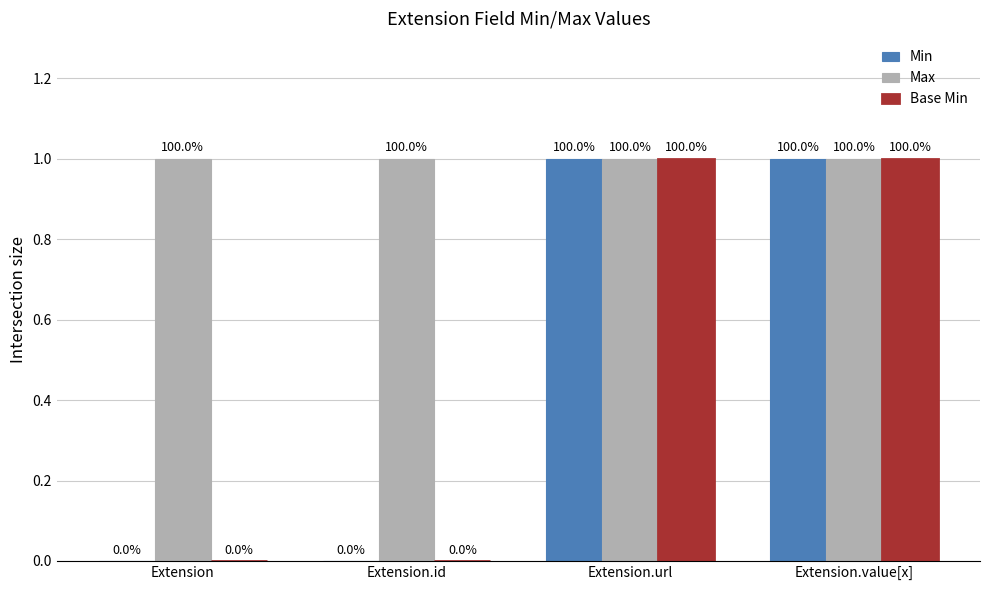

Are the bars horizontal?

No